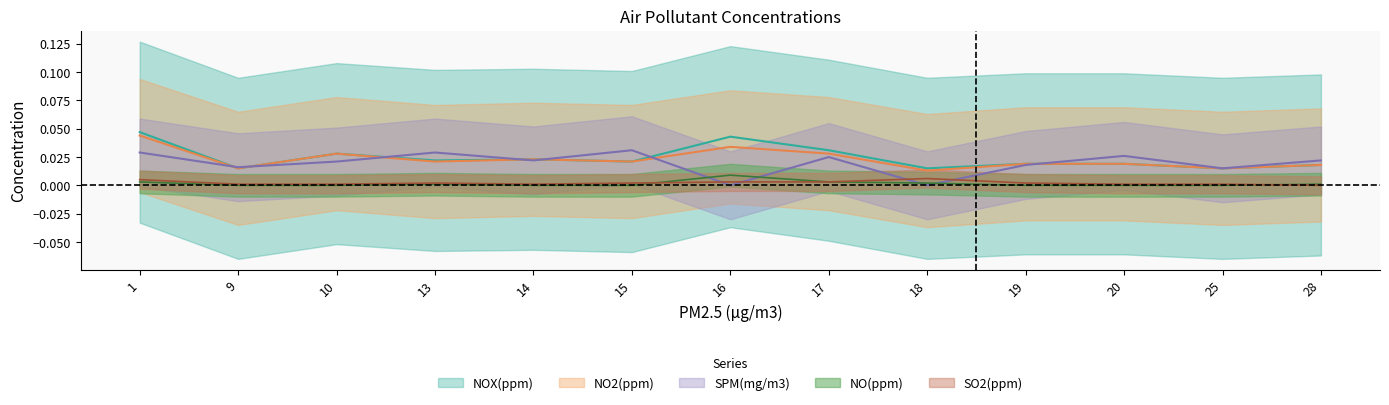

What are all the series names shown in the legend?

NOX(ppm), NO2(ppm), SPM(mg/m3), NO(ppm), SO2(ppm)